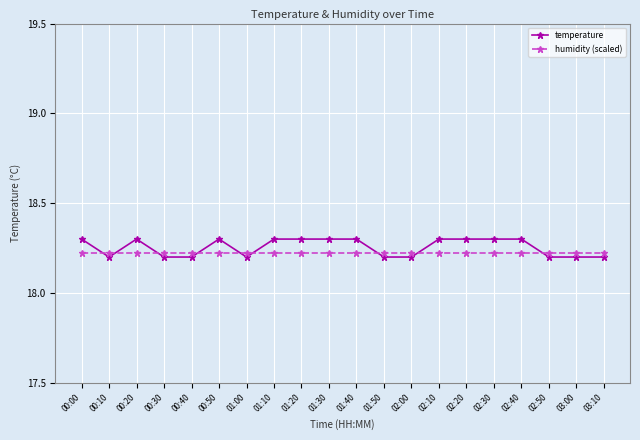

Which series has the largest range (max minus min)?

temperature